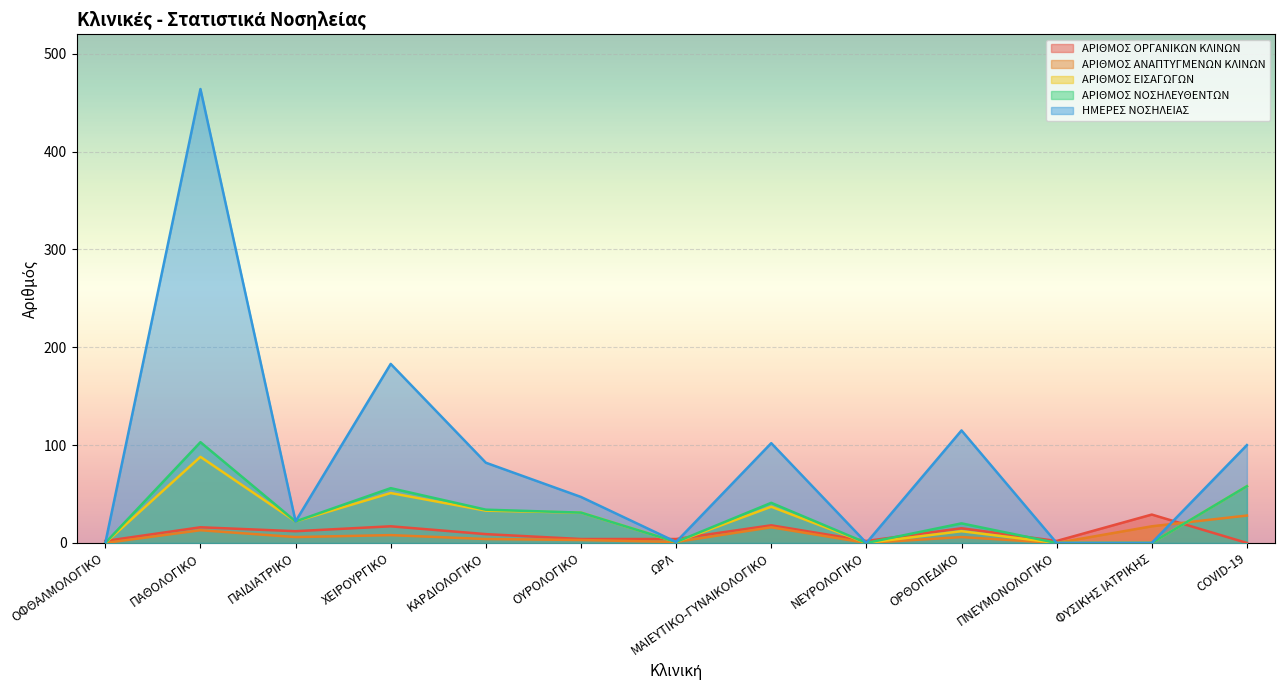

Where is ΗΜΕΡΕΣ ΝΟΣΗΛΕΙΑΣ nearest to the value 232?

ΧΕΙΡΟΥΡΓΙΚΟ